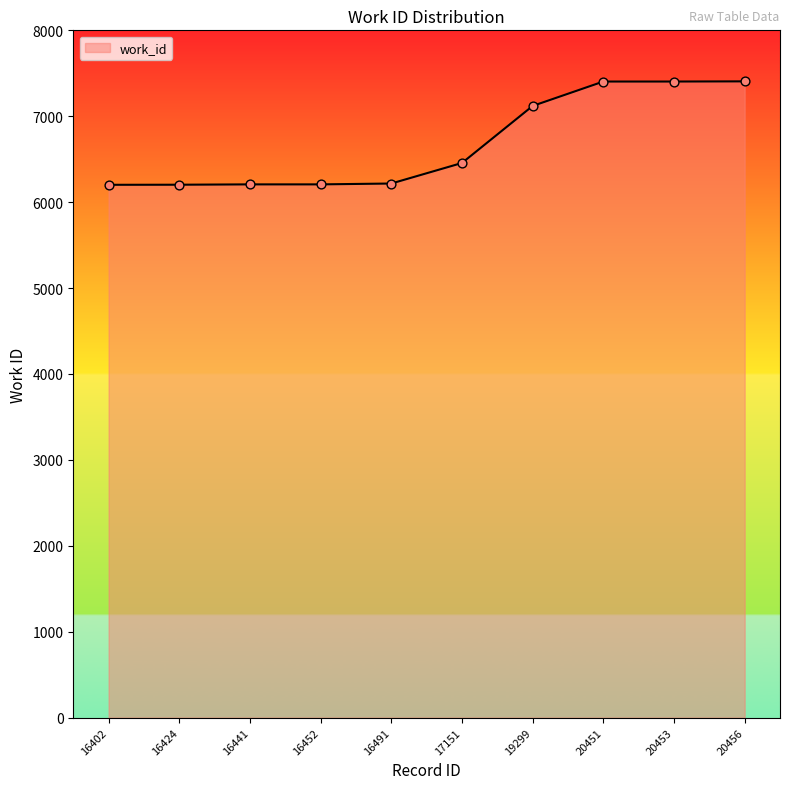

What is the ratio of the value at 16424 to the value at 20453?

0.8